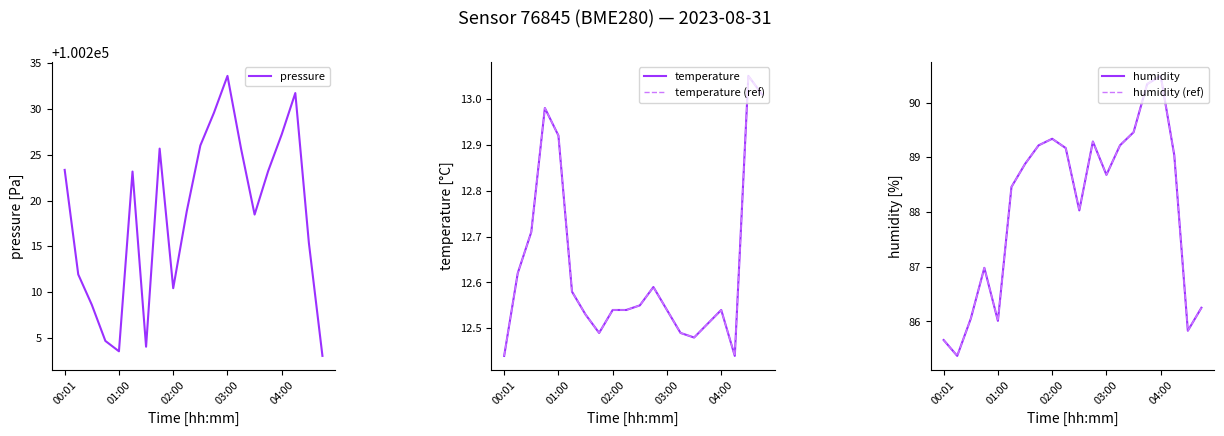

How many lines are shown in the chart?

5